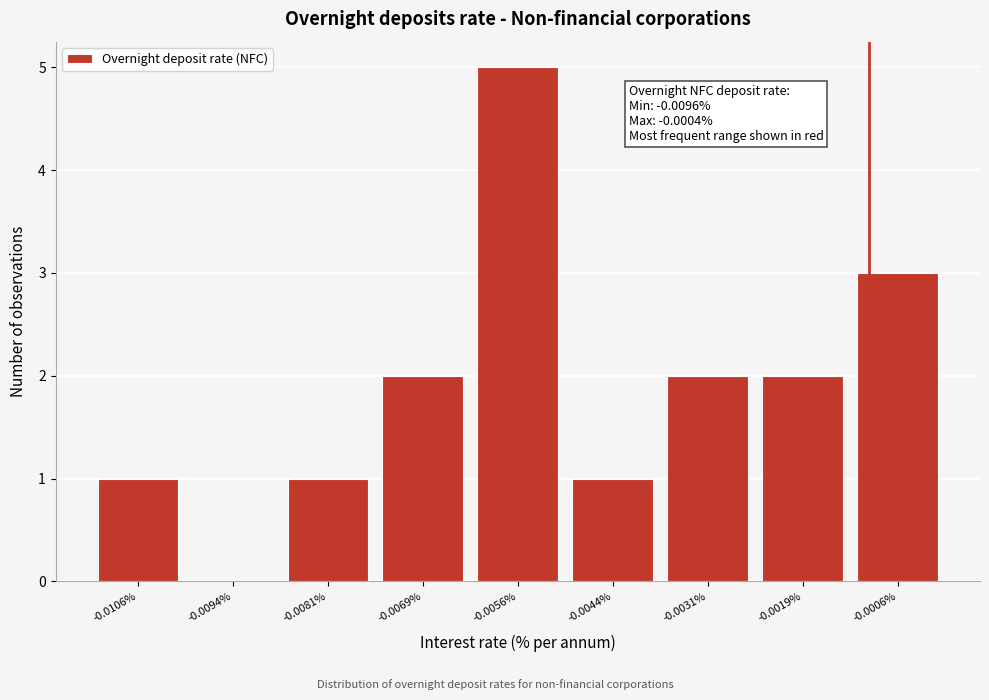

Reading right to left, transcribe all the data shown in this chart.

-0.0006%=3	-0.0019%=2	-0.0031%=2	-0.0044%=1	-0.0056%=5	-0.0069%=2	-0.0081%=1	-0.0094%=0	-0.0106%=1